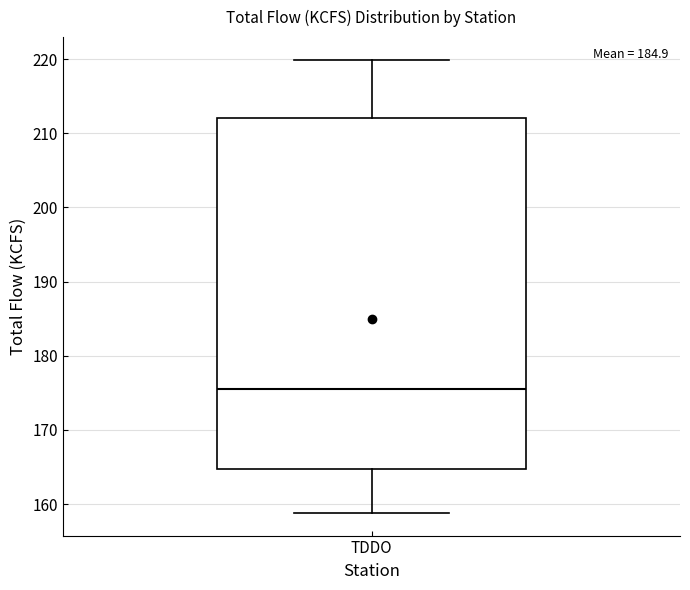

Where does the upper whisker of the box for TDDO end on the y-axis? The values are not printed on the chart, so give them approximately, as read against the axis.

220